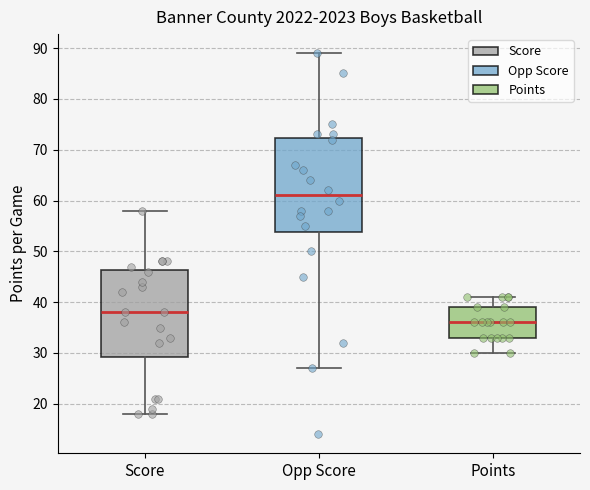

Reading left to right, read every box against the y-axis: the position of its median line, the range the box covers, and the ends of its whiskers. The values are not printed on the chart, so give them approximately, as read against the axis.

Score: median 38, box 29 to 46, whiskers 18 to 58
Opp Score: median 61, box 54 to 72, whiskers 27 to 89
Points: median 36, box 33 to 39, whiskers 30 to 41